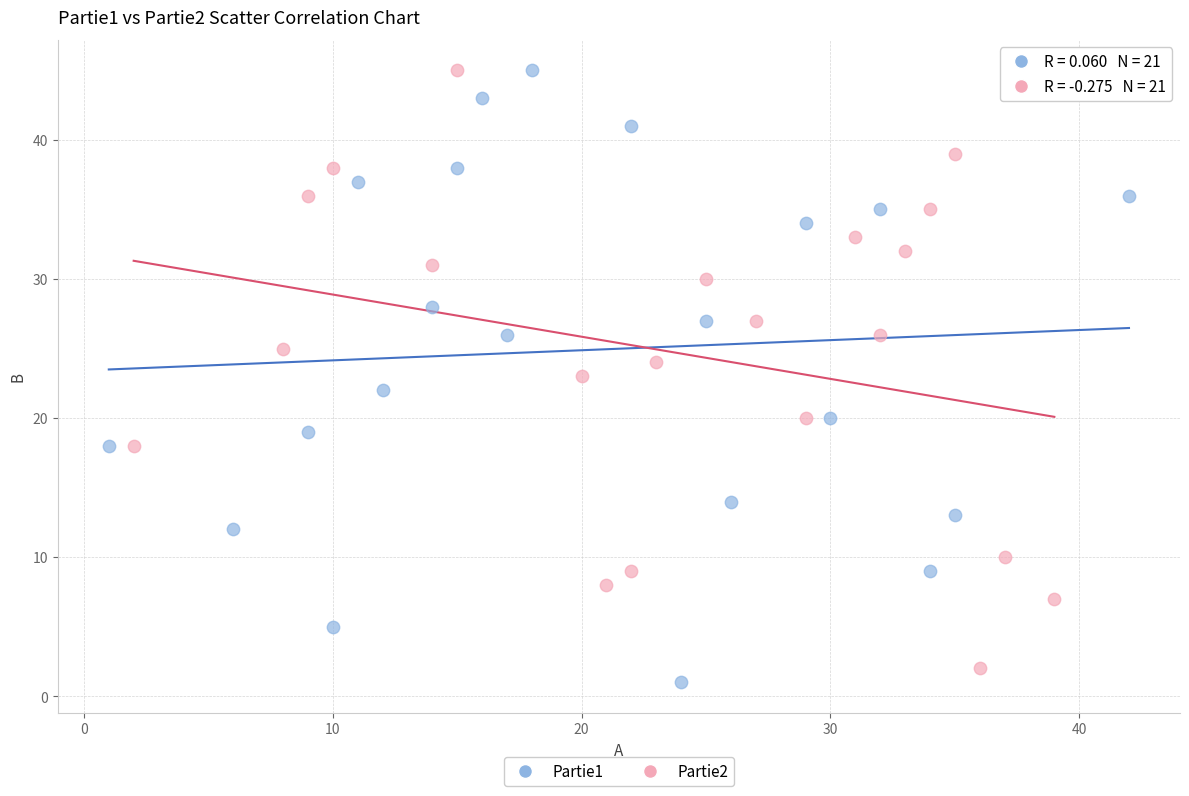

What are all the series names shown in the legend?

Partie1, Partie2